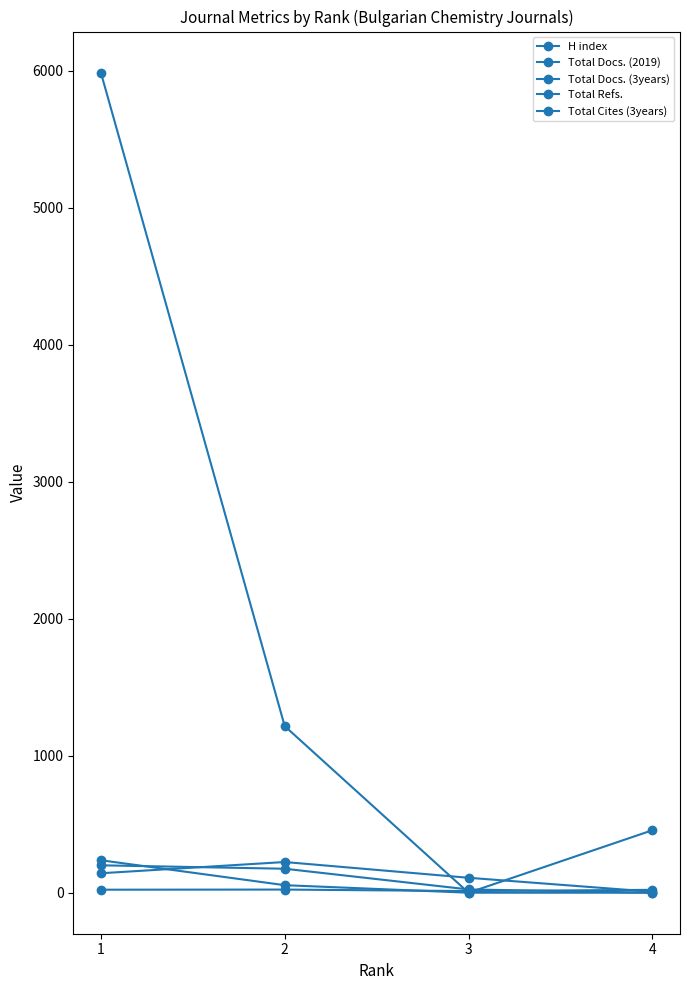

Which category has the highest value in the Total Docs. (2019) series?

2